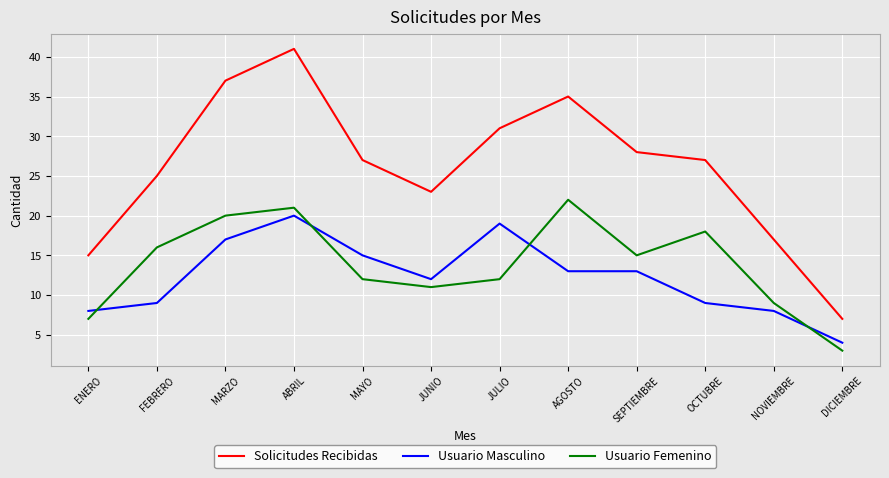

Rank the series by their maximum value, from lowest to highest.

Usuario Masculino, Usuario Femenino, Solicitudes Recibidas